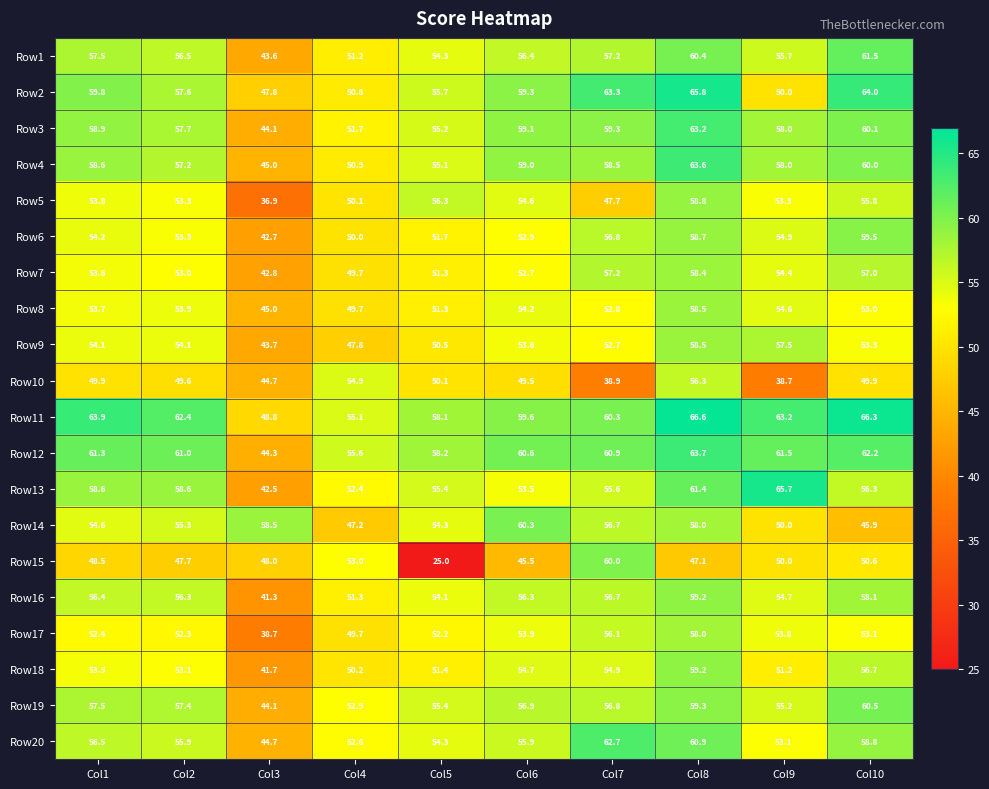

What is the sum of the Row1 values at Col9 and Col4?

106.9